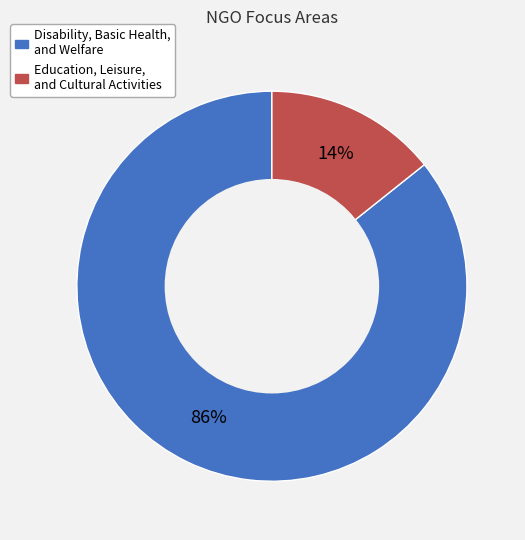

What is the largest slice in the pie chart?

Disability, Basic Health, and Welfare